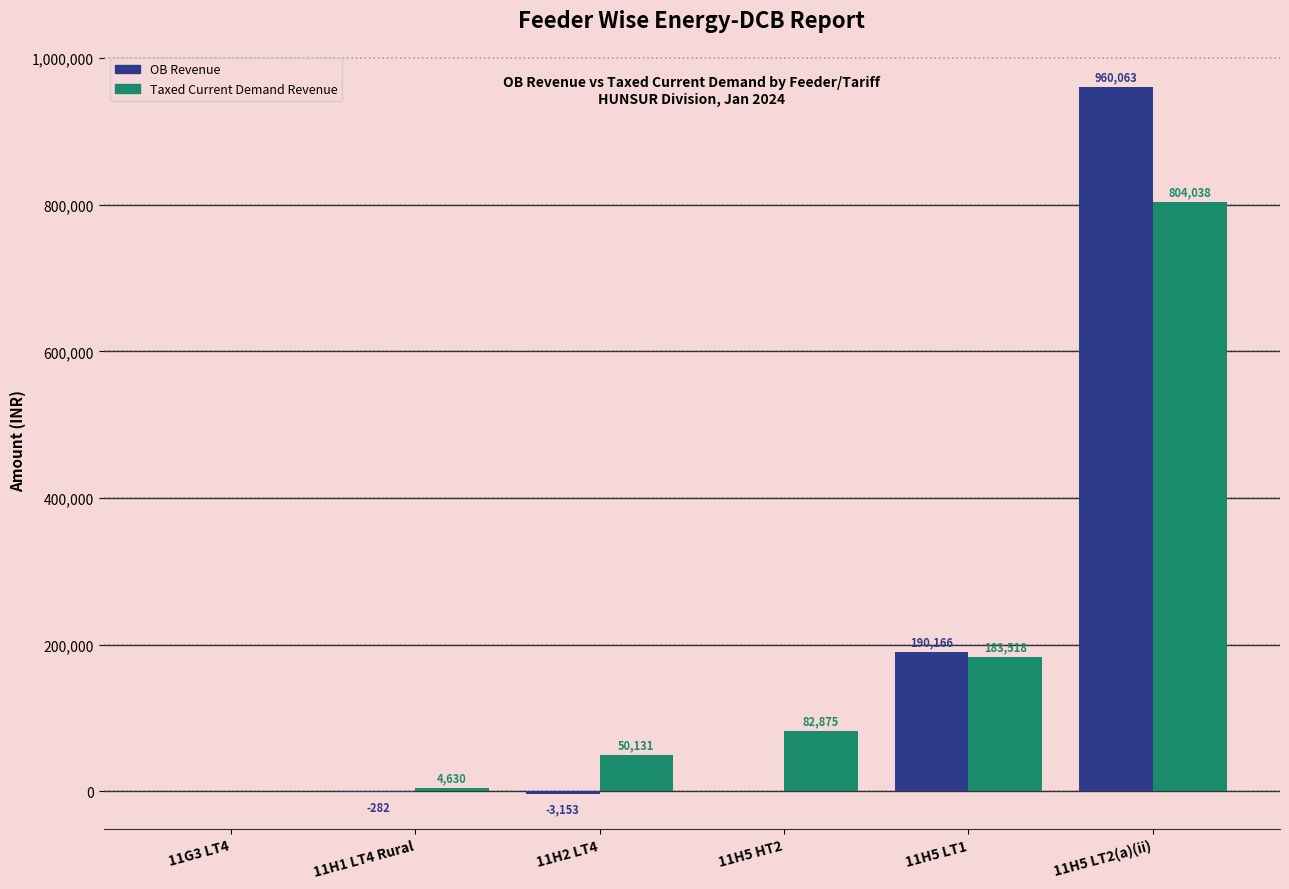

What are all the series names shown in the legend?

OB Revenue, Taxed Current Demand Revenue